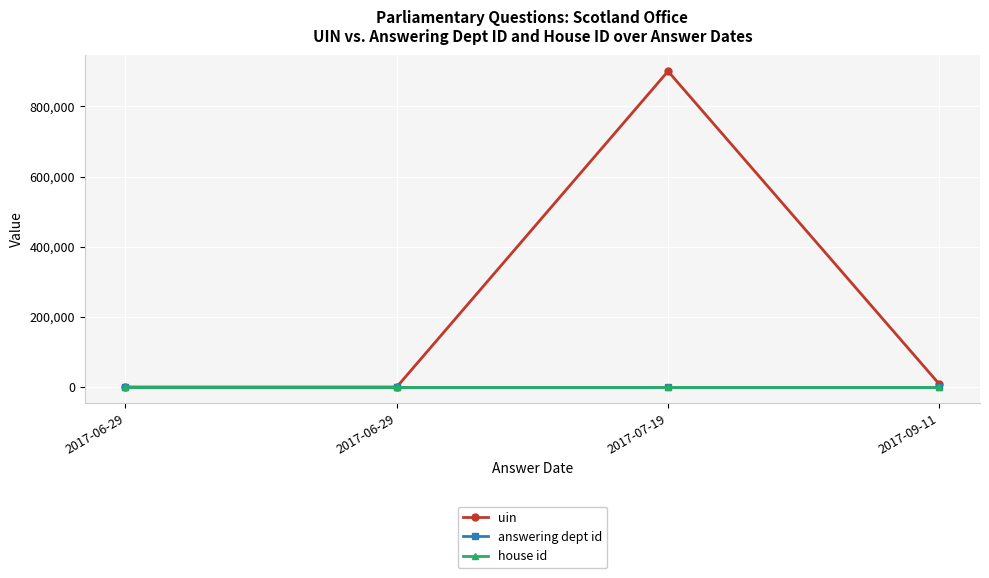

How many categories are shown in the chart?

4